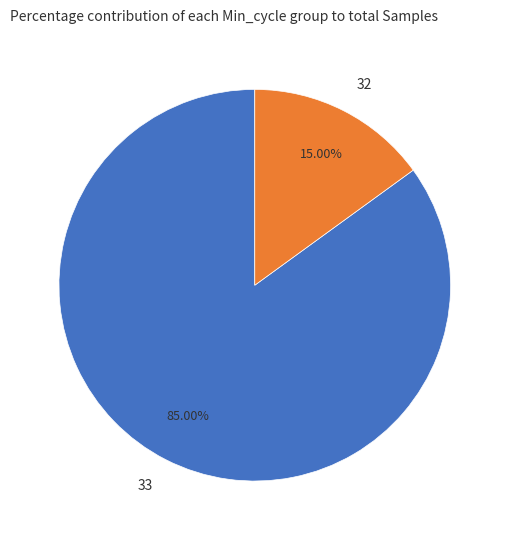

What percentage is the 33 slice, to the nearest percent?

85%